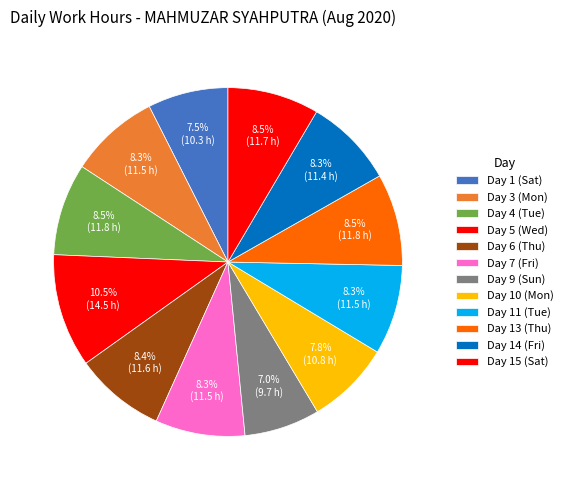

Between Day 11 (Tue) and Day 5 (Wed), which is larger?

Day 5 (Wed)